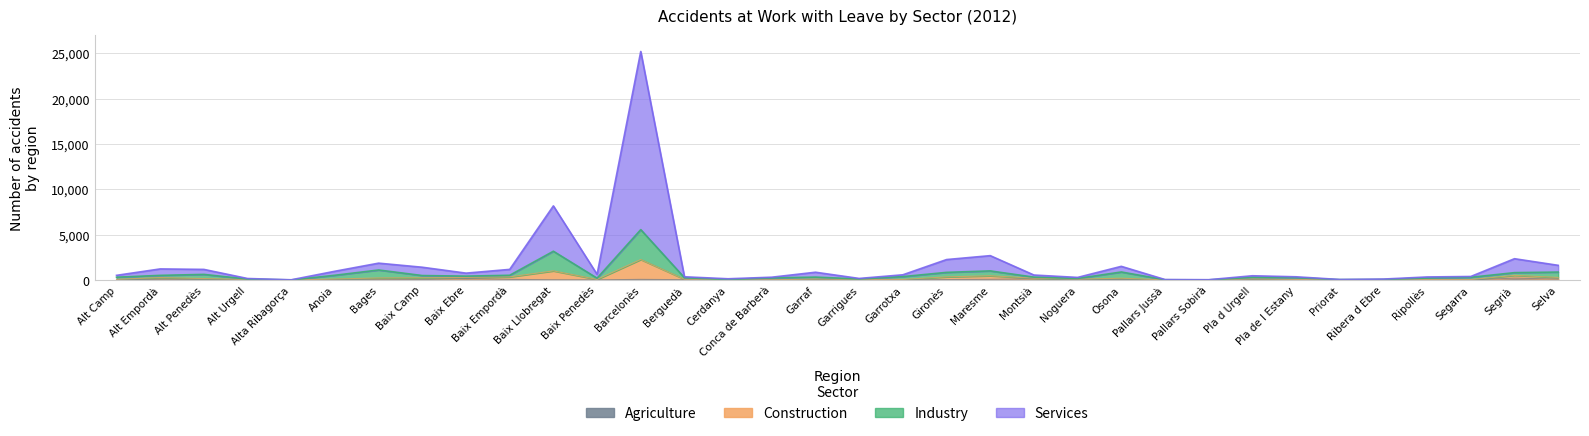

Reading right to left, extract all data points from this chart.

Services: 1615	2345	384	332	100	53	350	464	29	47	1503	281	545	2683	2251	571	169	854	306	132	351	25200	621	8171	1167	754	1404	1855	963	20	161	1166	1219	511
Industry: 872	809	297	213	58	42	248	287	12	21	882	167	312	1001	839	372	107	316	229	49	249	5552	198	3169	518	423	488	1101	520	5	97	615	508	304
Construction: 279	509	47	44	32	29	60	122	8	15	193	90	197	462	341	60	58	104	21	38	80	2256	63	1003	340	282	242	223	105	4	53	157	264	71
Agriculture: 100	205	16	4	12	19	13	54	1	9	42	42	129	72	42	13	36	33	8	4	30	65	11	21	65	158	45	20	24	0	12	77	76	21